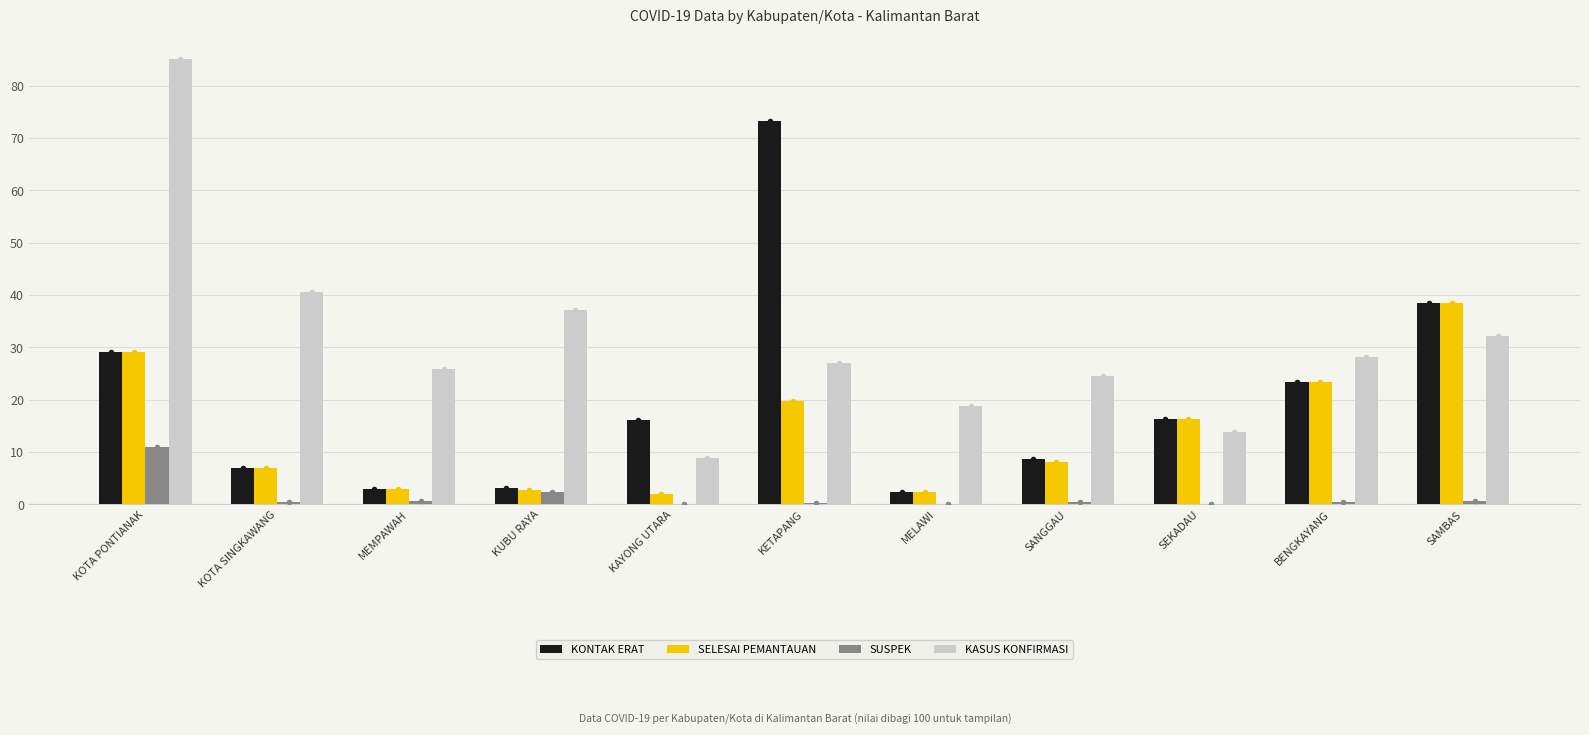

At which label does SUSPEK reach its peak?

KOTA PONTIANAK